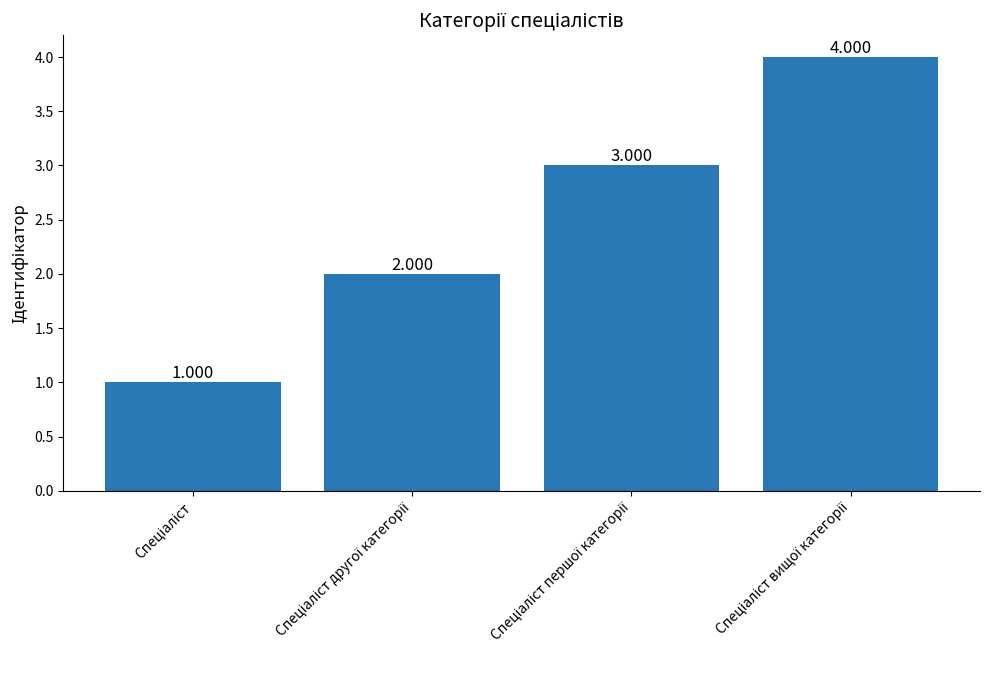

List the labels in order of value, smallest first.

Спеціаліст, Спеціаліст другої категорії, Спеціаліст першої категорії, Спеціаліст вищої категорії